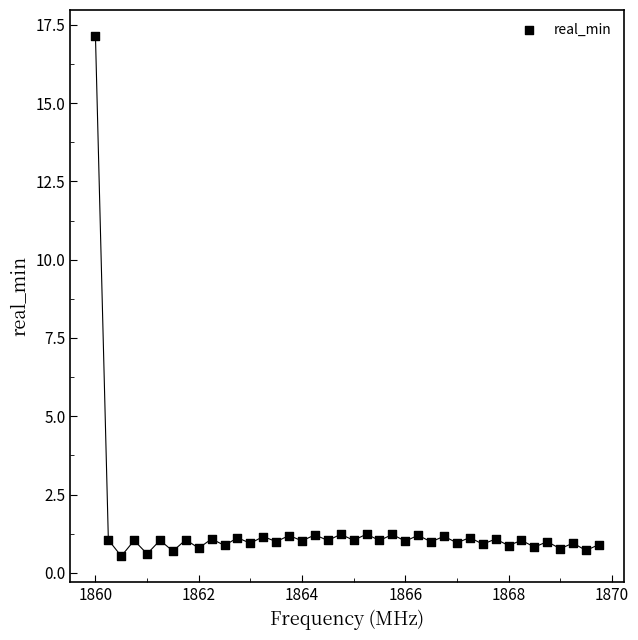

What is the range of Y values (max minus min)?

16.6